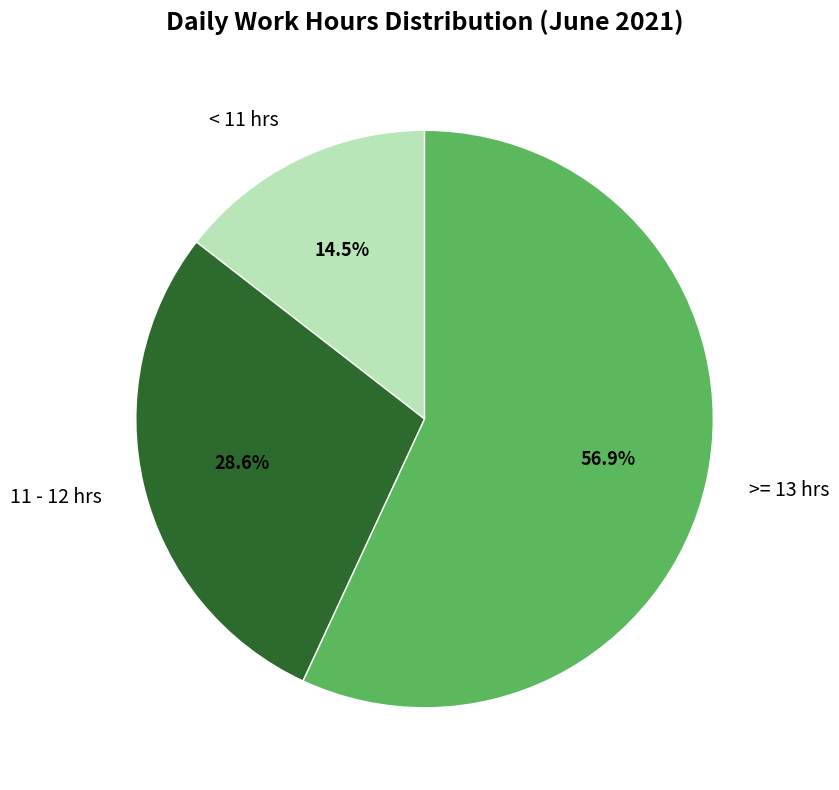

Between >= 13 hrs and 11 - 12 hrs, which is larger?

>= 13 hrs